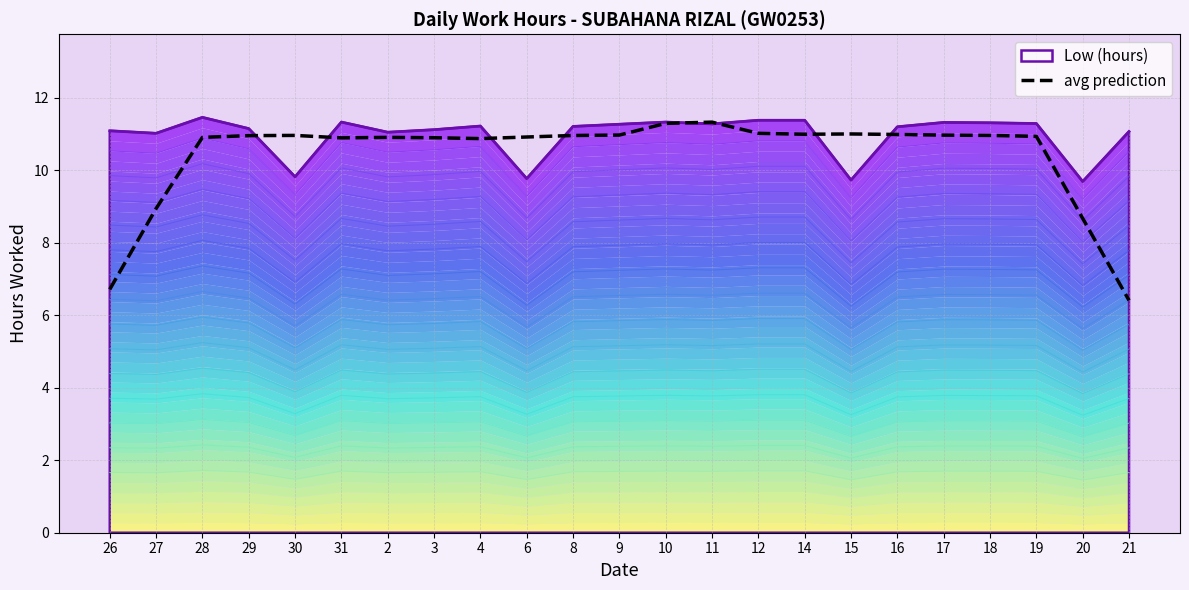

The value at 10 is 5.1. True or false?

False